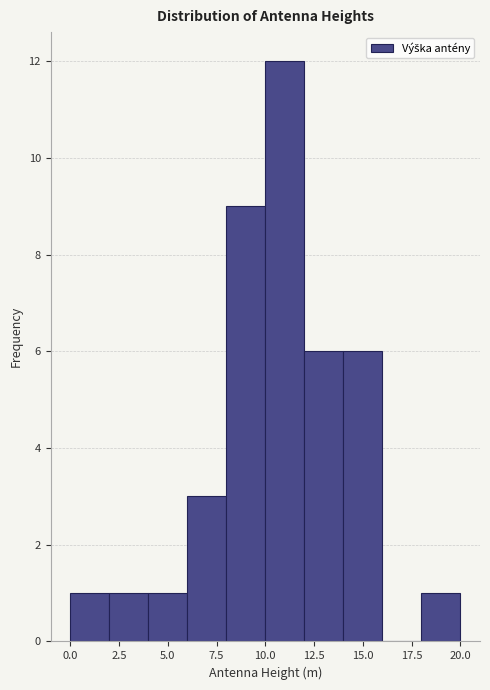

Reading left to right, list every bar in this chart as the range it spans on the x-axis followed by its height. The values are not printed on the chart, so give them approximately, as read against the axis.

0 to 2: 1
2 to 4: 1
4 to 6: 1
6 to 8: 3
8 to 10: 9
10 to 12: 12
12 to 14: 6
14 to 16: 6
16 to 18: 0
18 to 20: 1